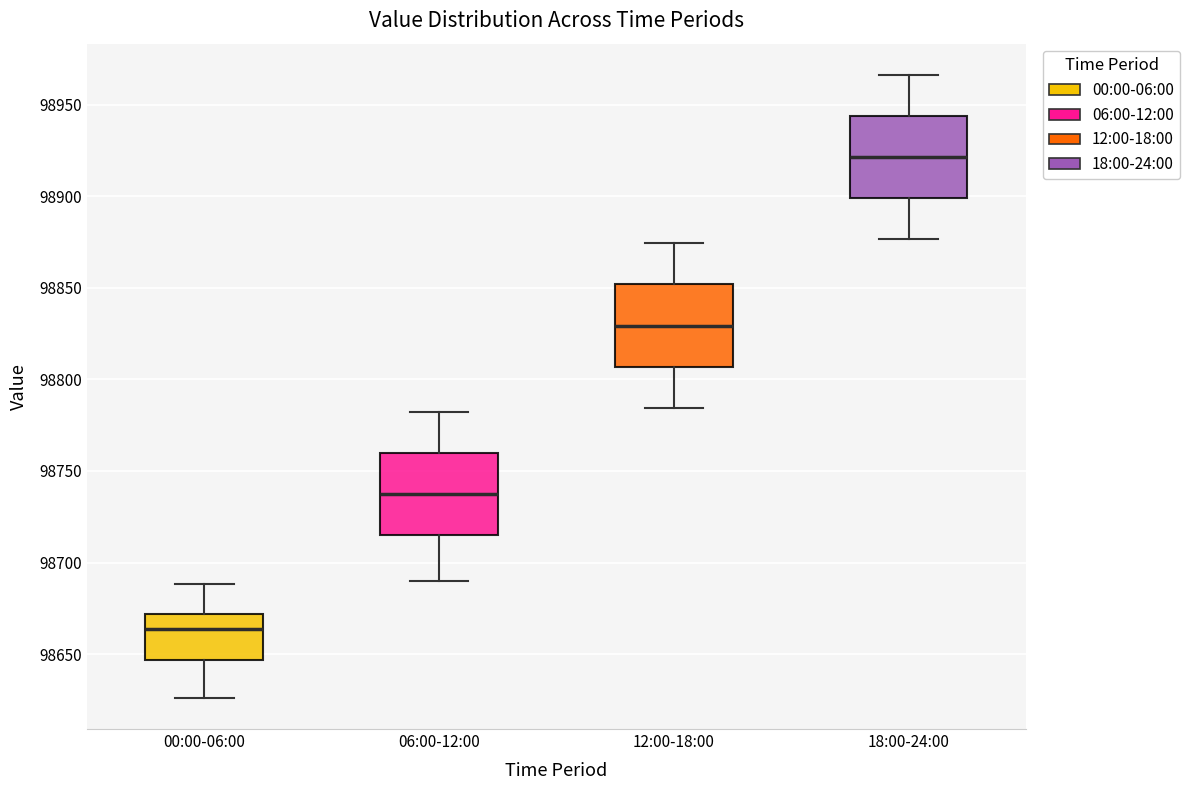

Reading left to right, transcribe this box plot: for each box, give where its median line is, the range the box spans, and where its two whiskers end, as read against the y-axis. The values are not printed on the chart, so give them approximately, as read against the axis.

00:00-06:00: median 98665, box 98645 to 98670, whiskers 98625 to 98690
06:00-12:00: median 98735, box 98715 to 98760, whiskers 98690 to 98780
12:00-18:00: median 98830, box 98805 to 98850, whiskers 98785 to 98875
18:00-24:00: median 98920, box 98900 to 98945, whiskers 98875 to 98965